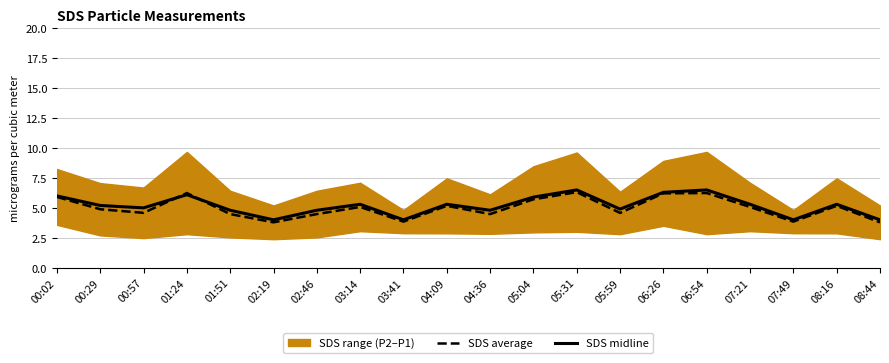

True or false: SDS average has more than 0 interior local peaks.

True